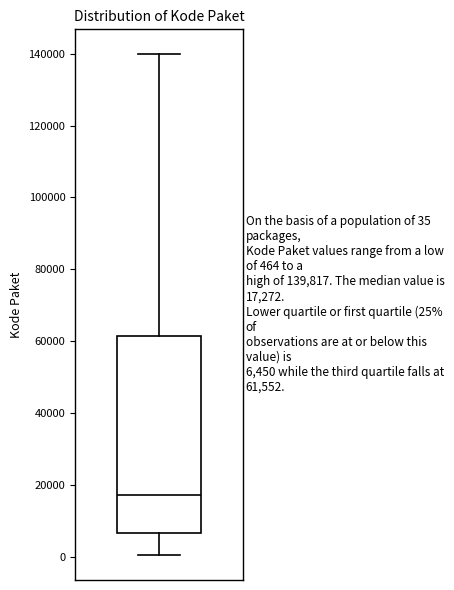

Transcribe this box plot: give where the median line is, the range the box spans, and where the two whiskers end, as read against the y-axis. The values are not printed on the chart, so give them approximately, as read against the axis.

median 18000, box 6000 to 62000, whiskers 0 to 140000